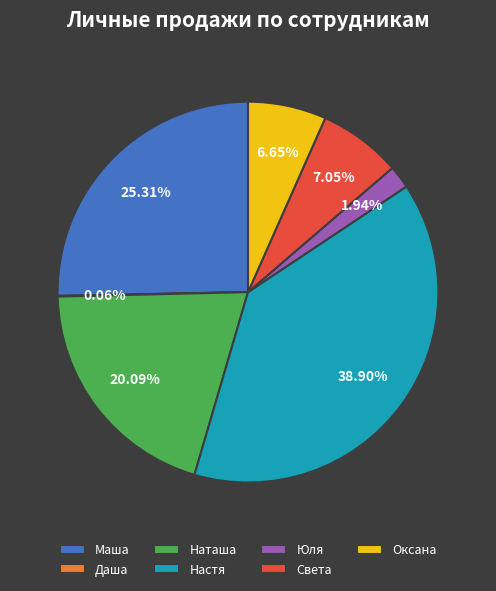

Is there a majority slice in this chart?

No